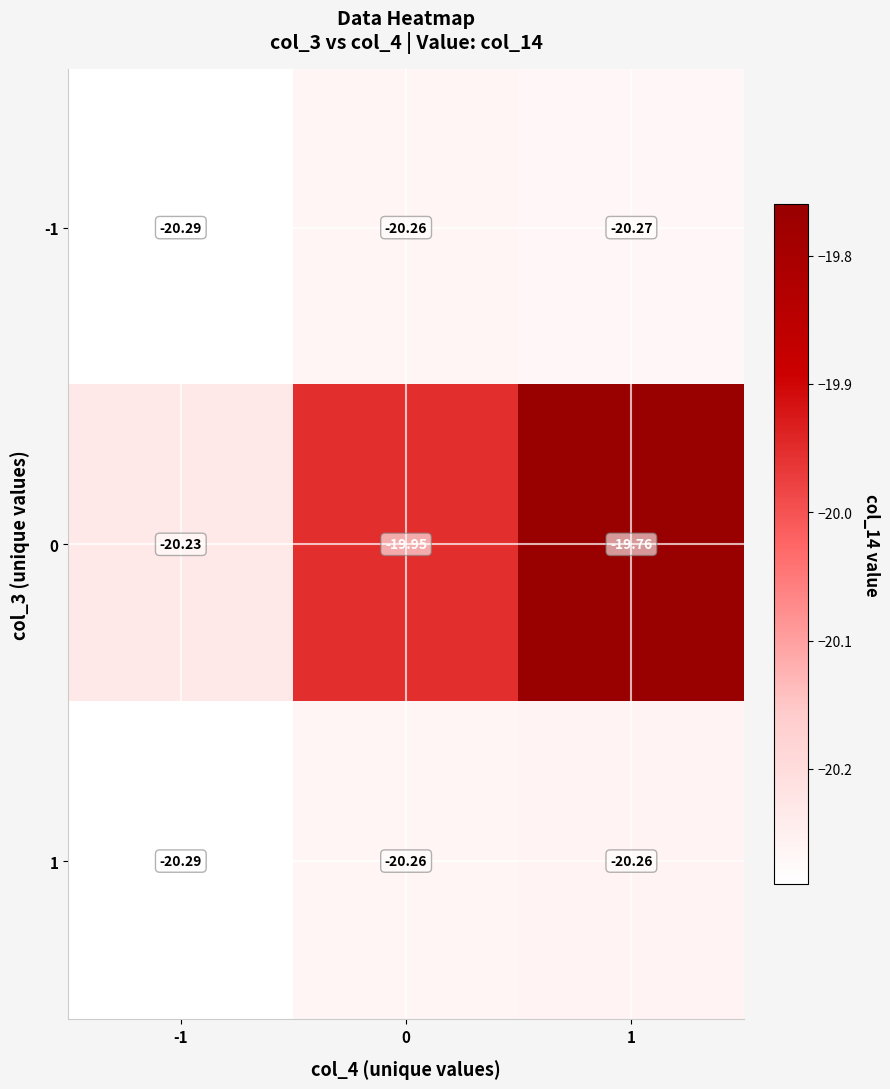

Is the value of 1 at -1 greater than the value of 0 at -1?

No